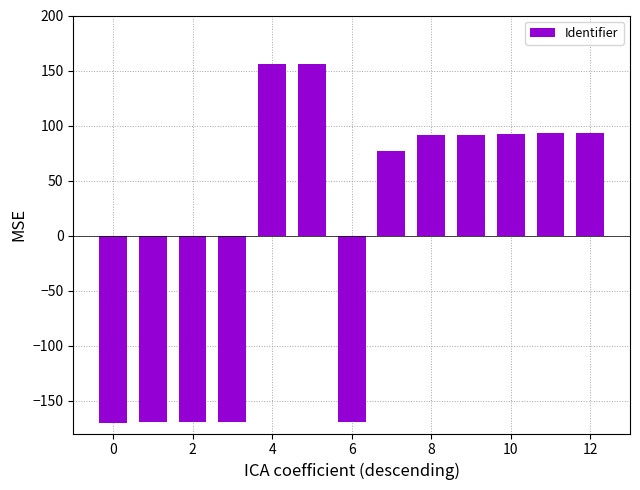

What is the difference between the second highest and second lowest values?

325.5